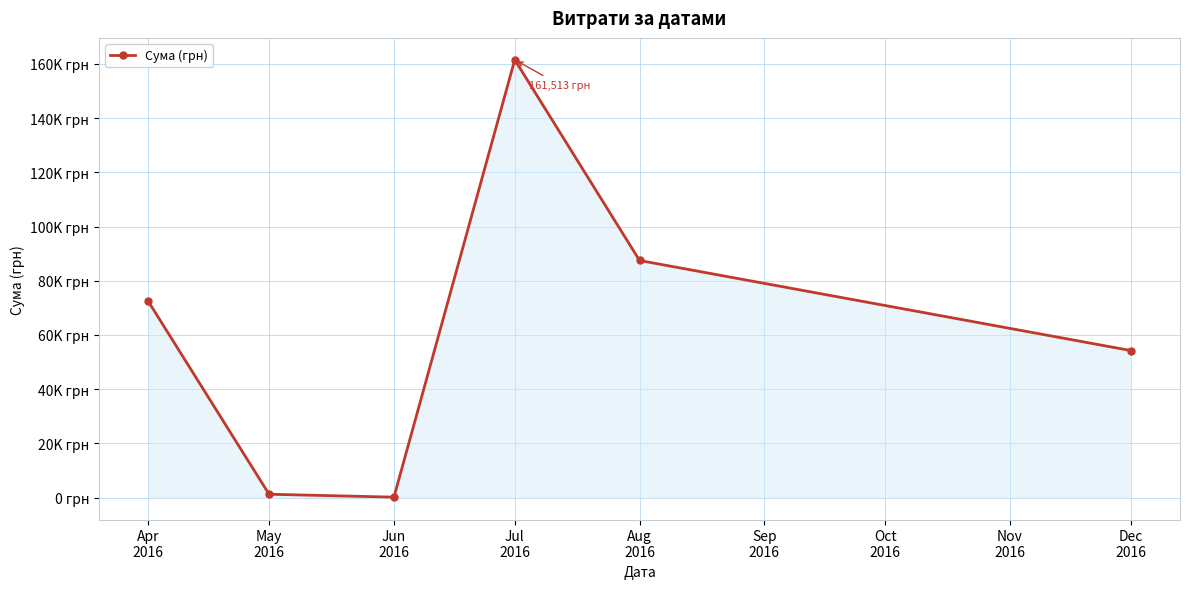

Reading left to right, list all the values displayed in this chart.

72406.6	1252.4	180.0	161513.2	87473.1	54252.0